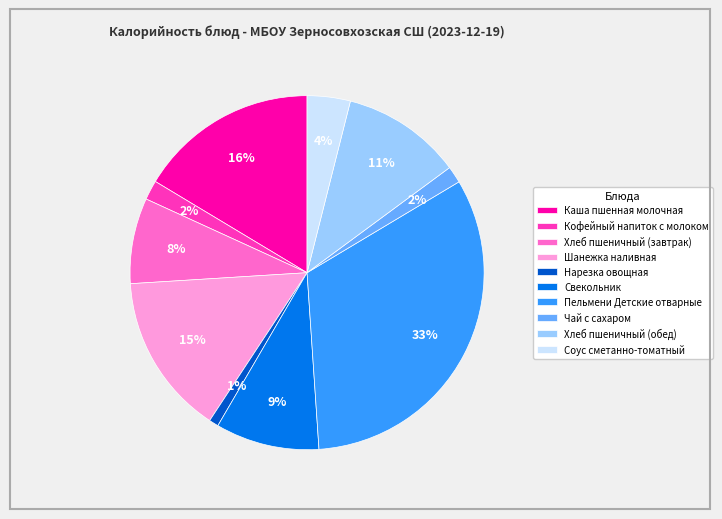

Combined, do Хлеб пшеничный (обед) and Шанежка наливная account for over 50%?

No